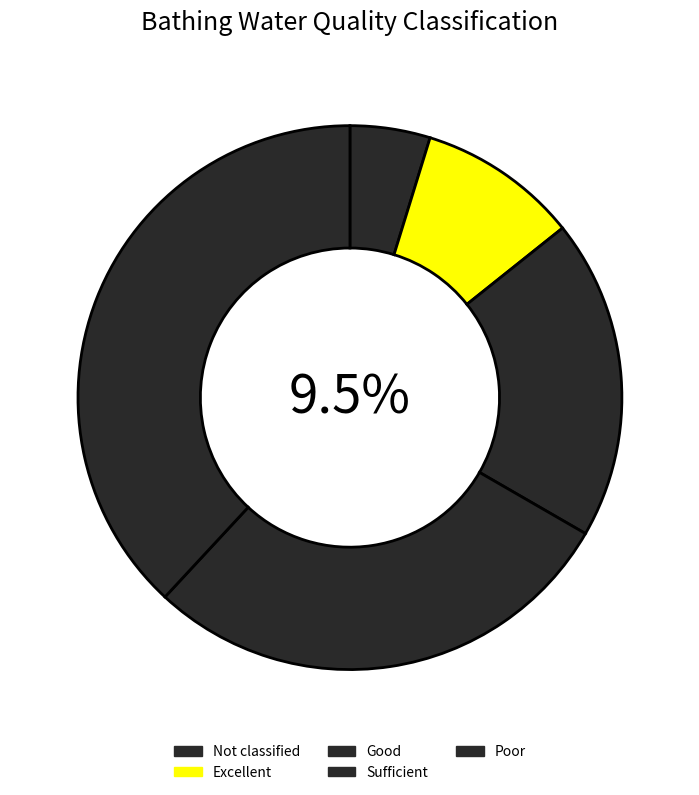

To the nearest percent, what percentage of the pie is Good?

20%